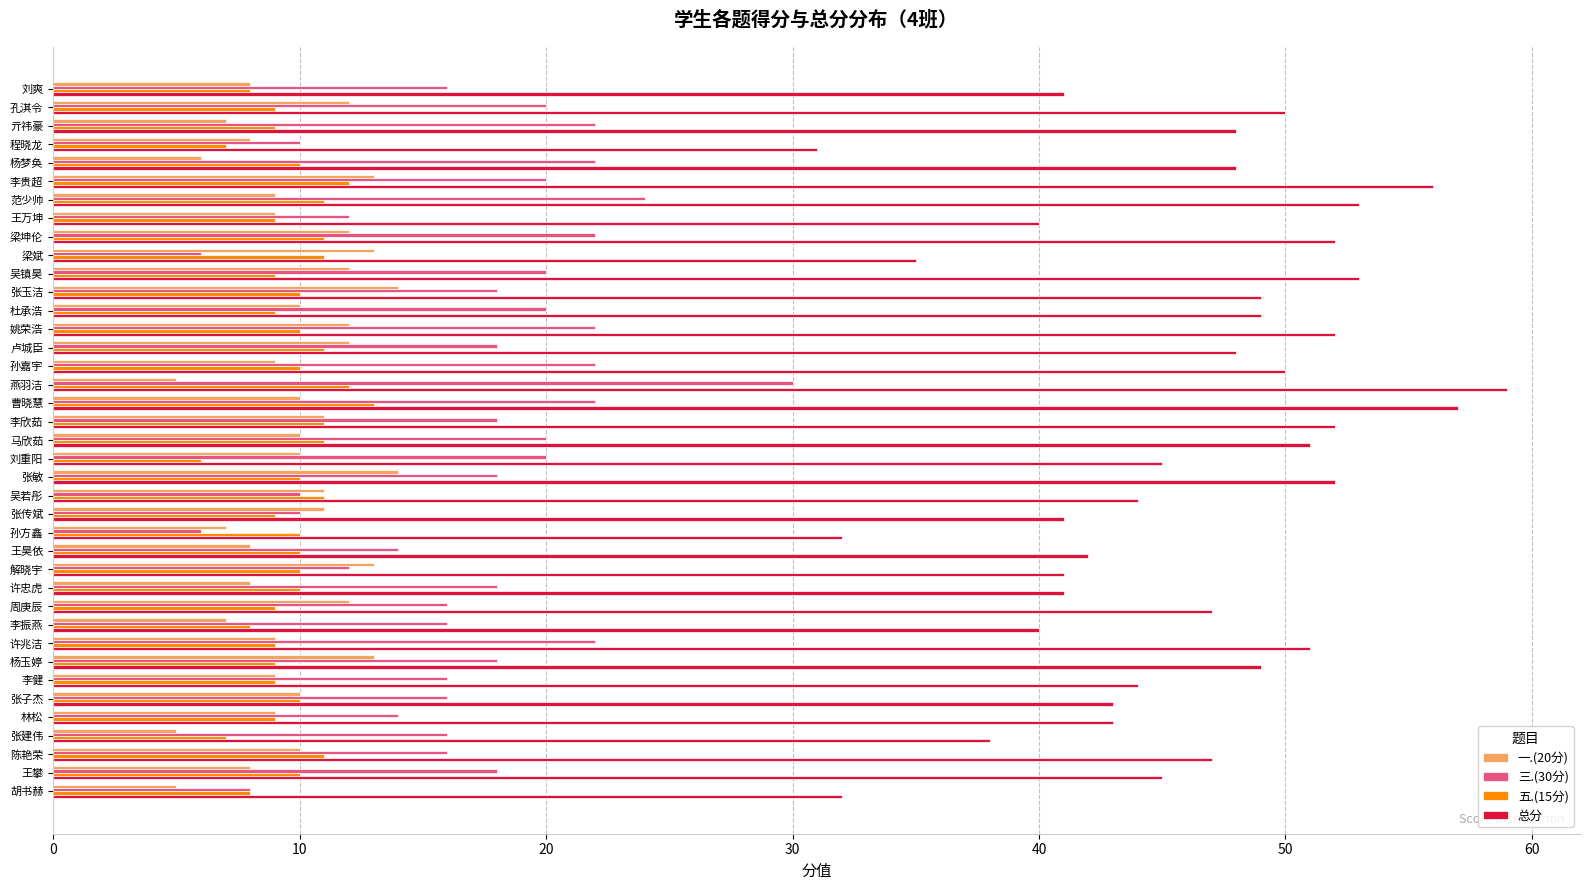

What are all the series names shown in the legend?

一.(20分), 三.(30分), 五.(15分), 总分